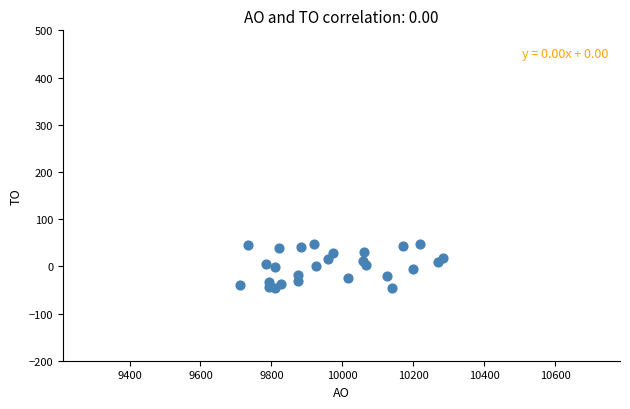

What is the range of X values (max minus min)?

569.6